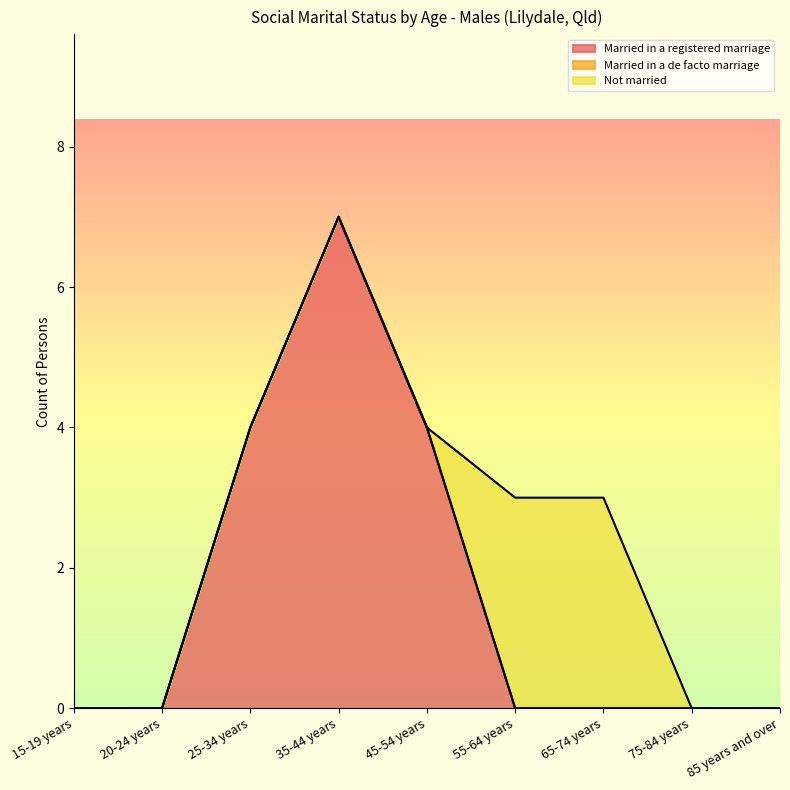

Does the chart have visible grid lines?

No